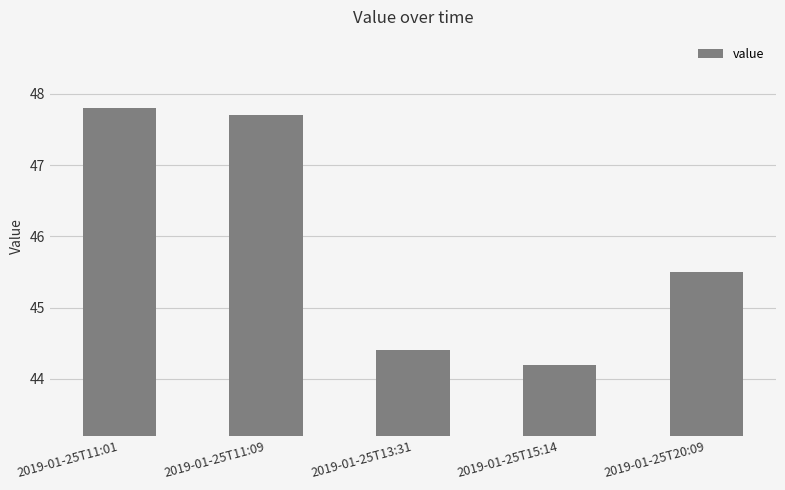

At which category does the chart reach its minimum across all series?

2019-01-25T15:14